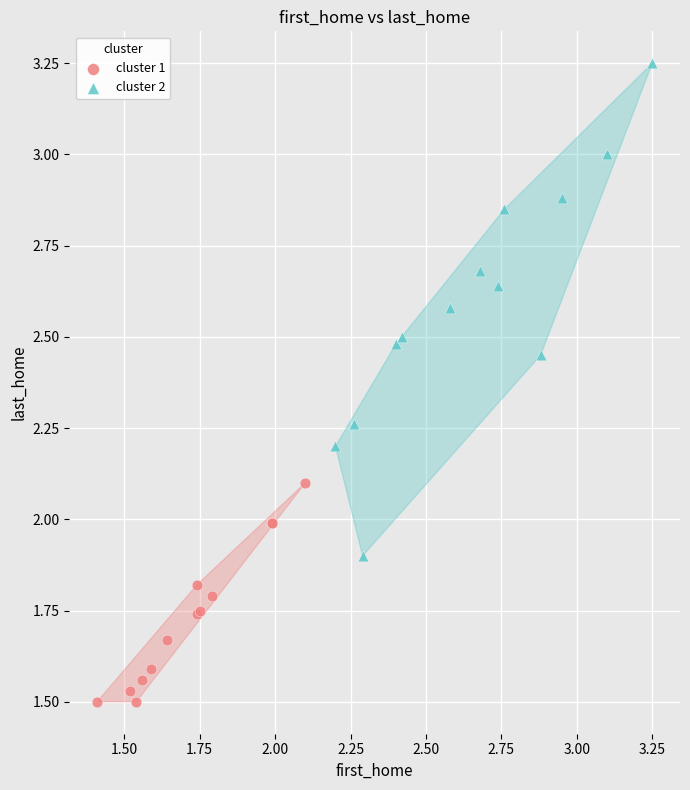

What are all the series names shown in the legend?

cluster 1, cluster 2